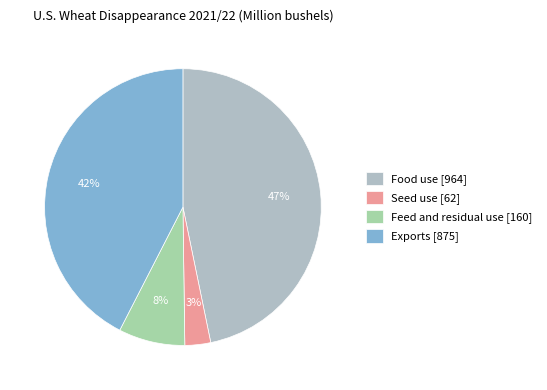

Count the number of slices in the pie.

4